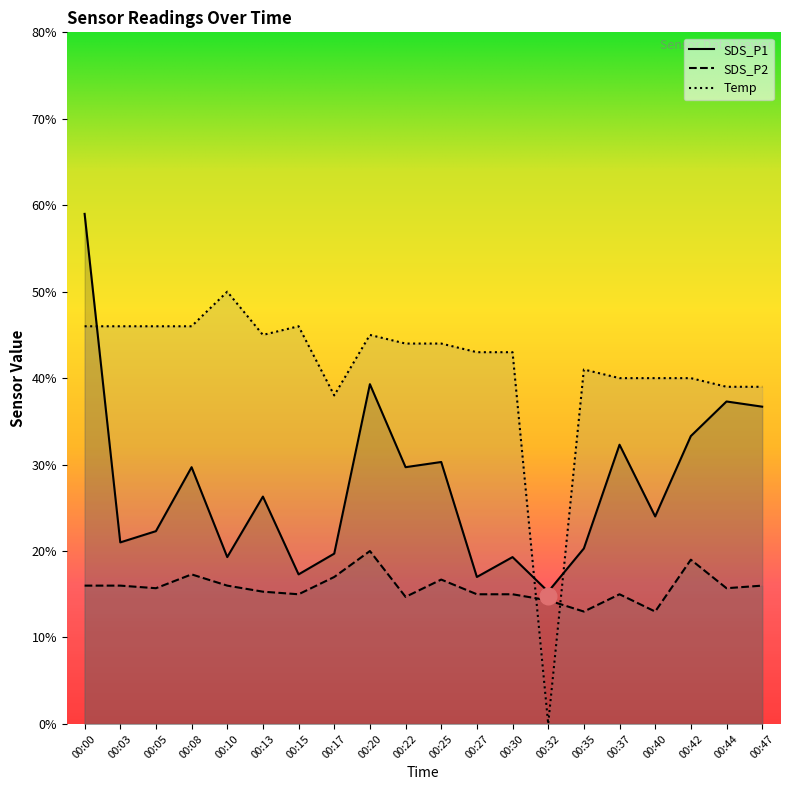

True or false: SDS_P1 and SDS_P2 intersect in this chart.

False